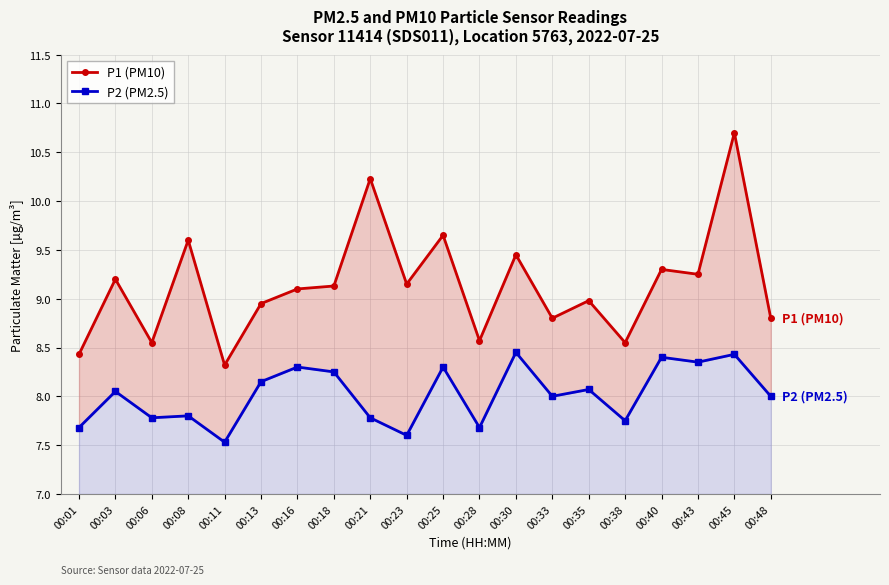

At which category does P2 (PM2.5) reach its first local valley?

00:06